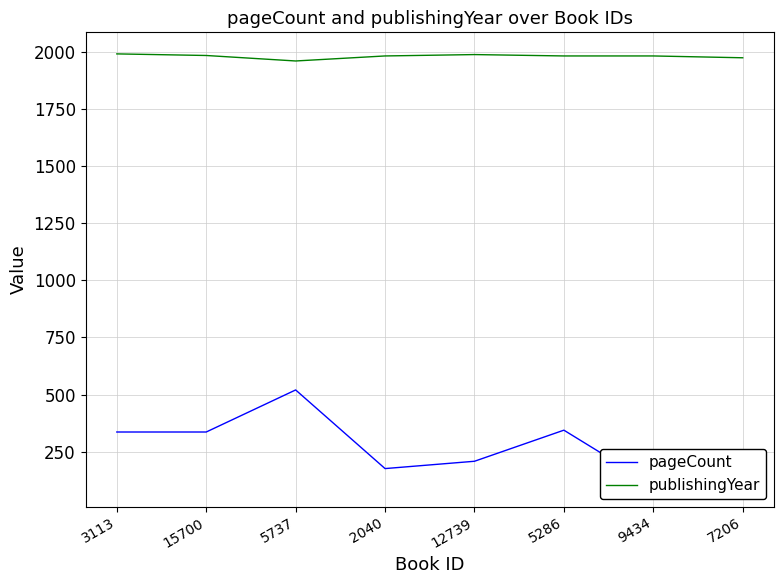

Rank the series by their maximum value, from lowest to highest.

pageCount, publishingYear